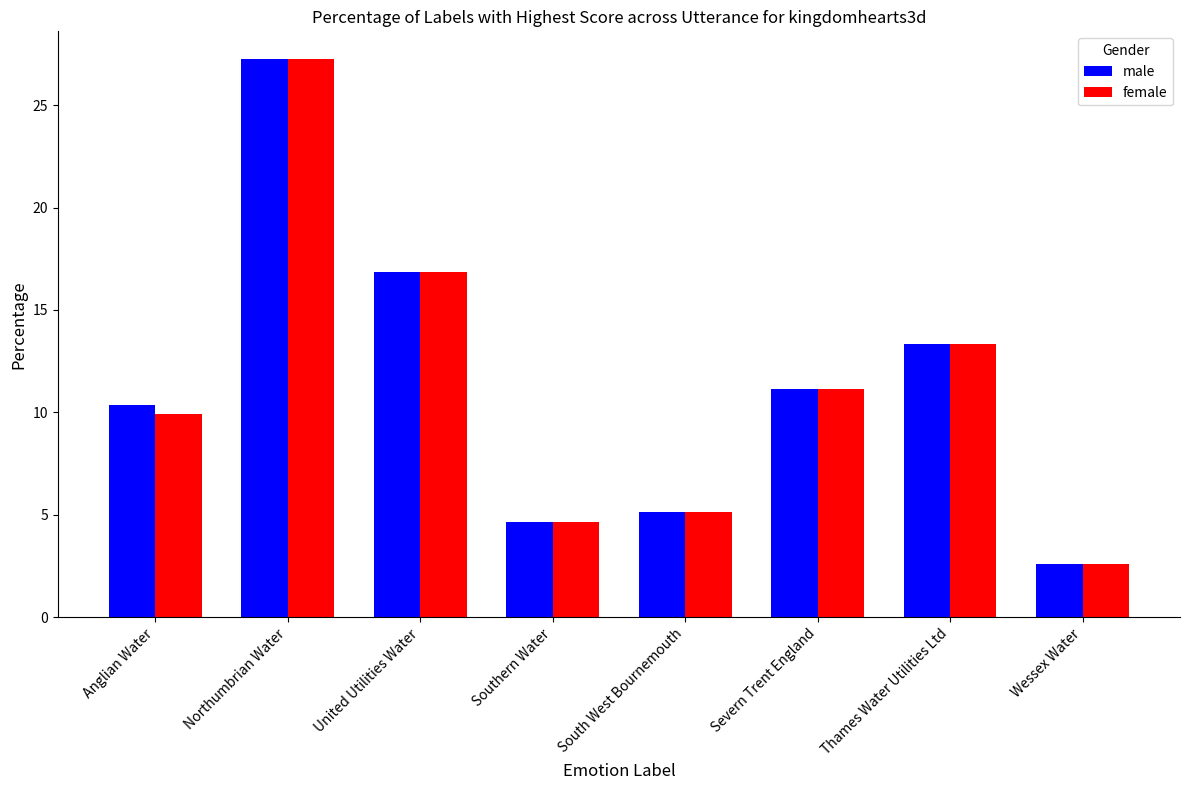

At which label is male closest to 14?

Thames Water Utilities Ltd